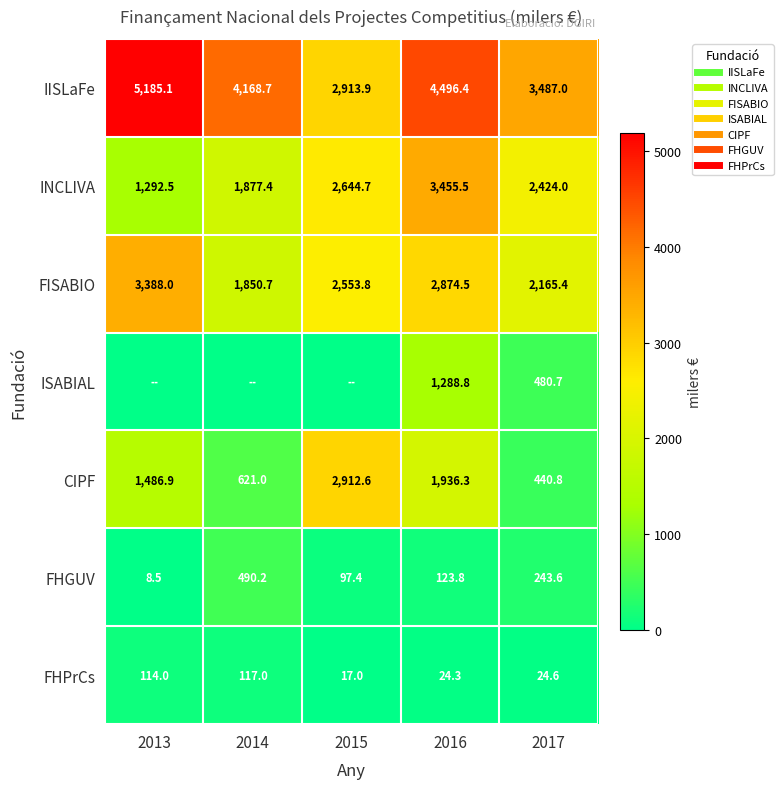

List the series in order of their peak value, lowest first.

FHPrCs, FHGUV, ISABIAL, CIPF, FISABIO, INCLIVA, IISLaFe